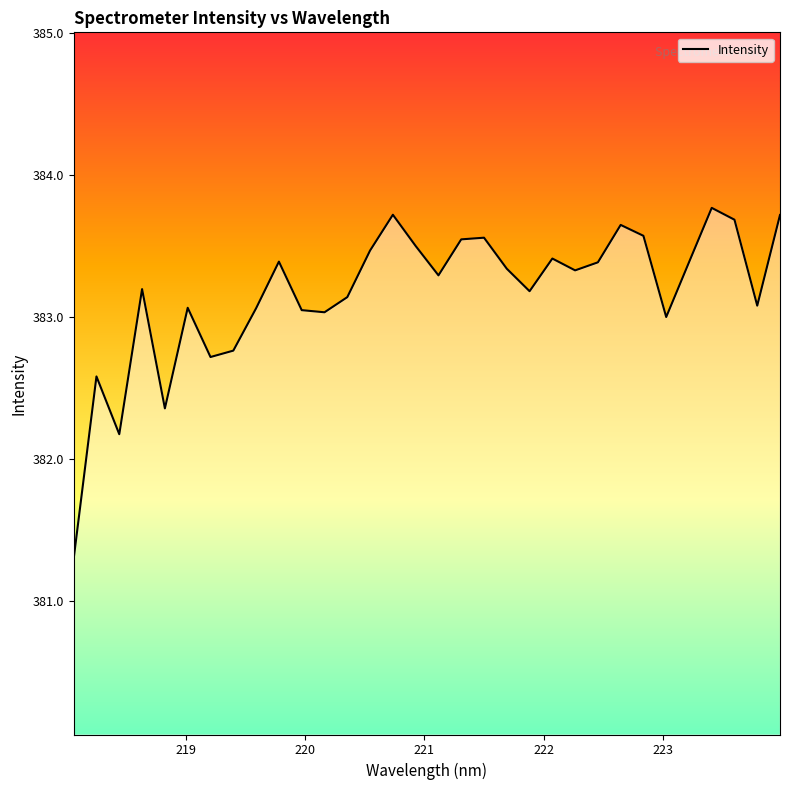

The value at 218.2508 is 382.6. True or false?

True